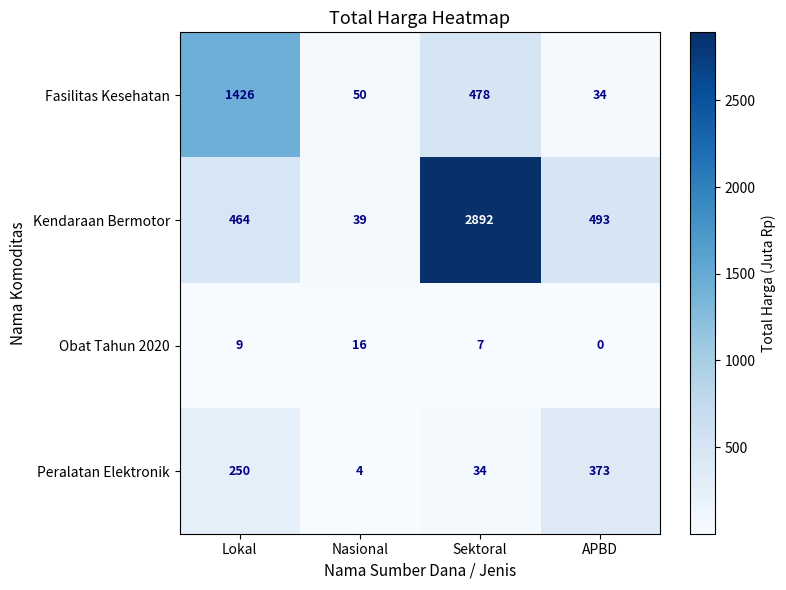

List the series in order of their overall mean, lowest first.

Obat Tahun 2020, Peralatan Elektronik, Fasilitas Kesehatan, Kendaraan Bermotor